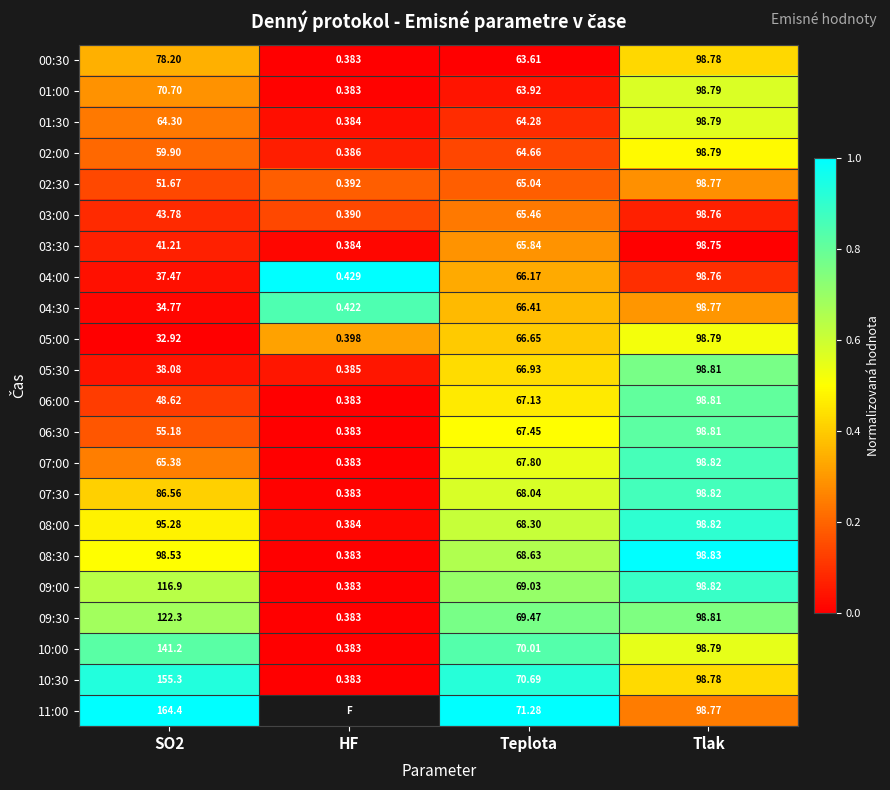

Is the value of 01:00 at Teplota greater than the value of 04:00 at SO2?

Yes